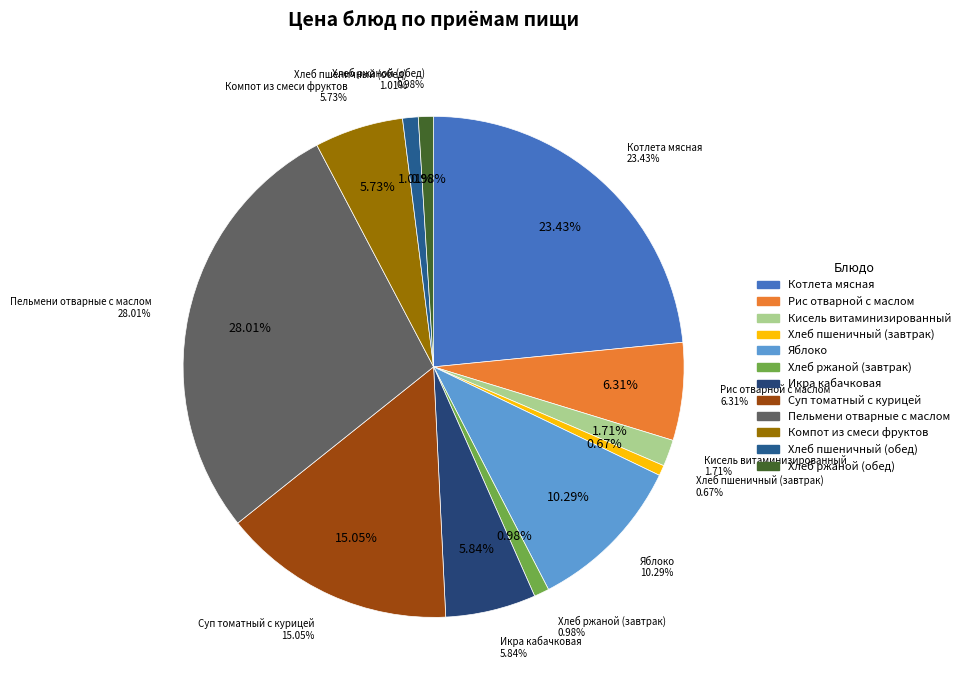

Approximately how many times larger is the value at Хлеб ржаной (завтрак) compared to Икра кабачковая?

0.2